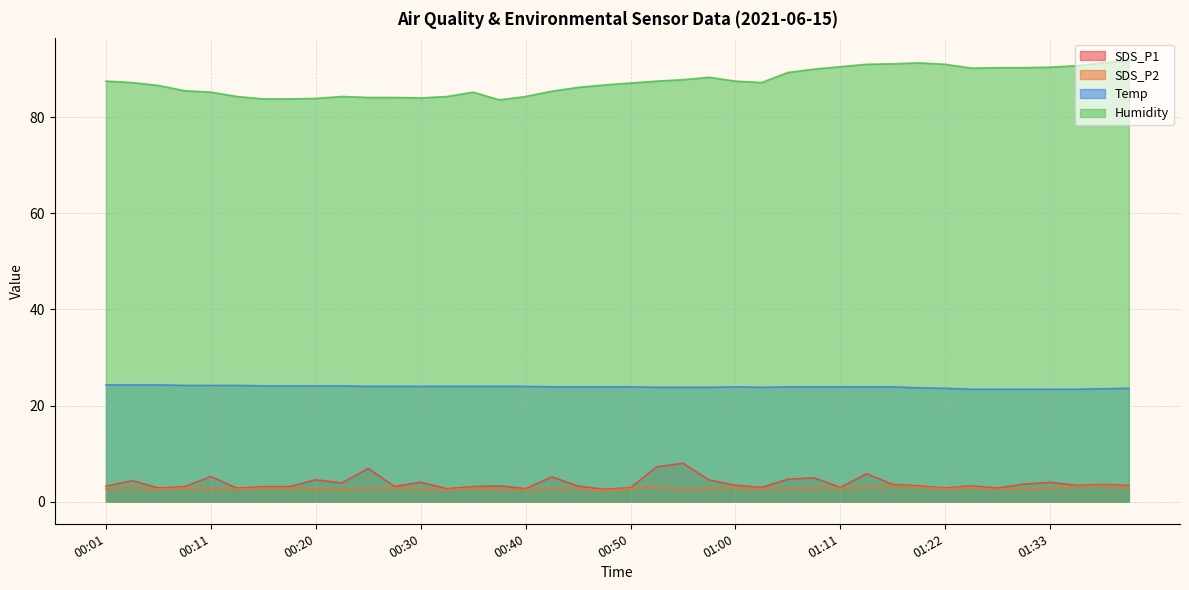

What are all the series names shown in the legend?

SDS_P1, SDS_P2, Temp, Humidity